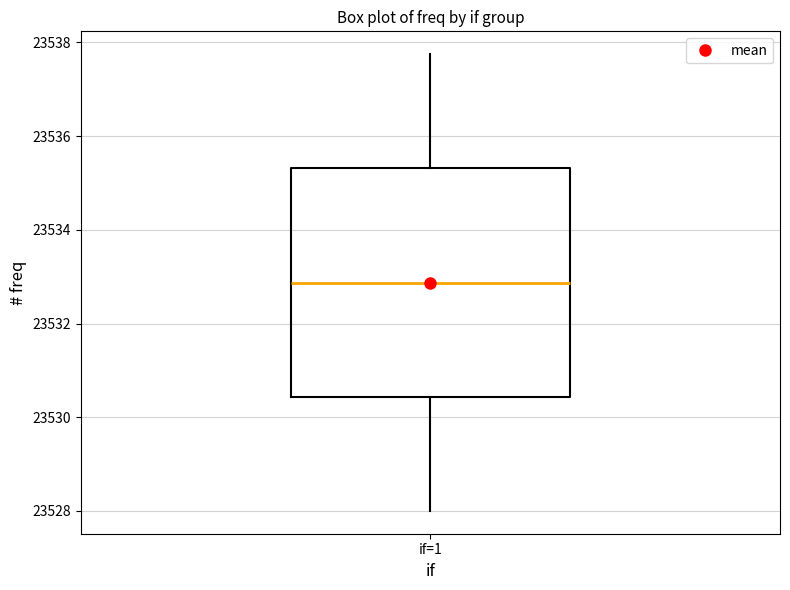

Transcribe this box plot: give where the median line is, the range the box spans, and where the two whiskers end, as read against the y-axis. The values are not printed on the chart, so give them approximately, as read against the axis.

median 23532.8, box 23530.4 to 23535.4, whiskers 23528.0 to 23537.8